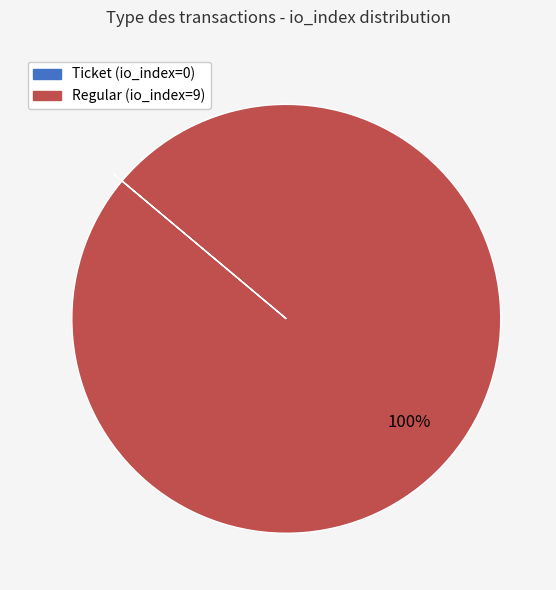

The Regular (io_index=9) slice represents 100% of the pie. True or false?

True